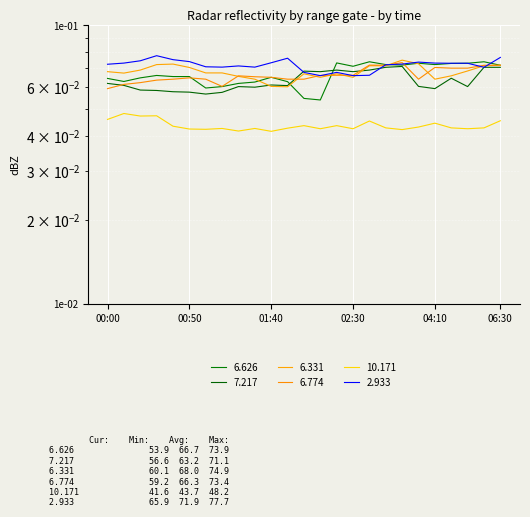

Is the value of   7.217 at 2011/12/01 01:50 greater than the value of  10.171 at 2011/12/01 05:00?

Yes